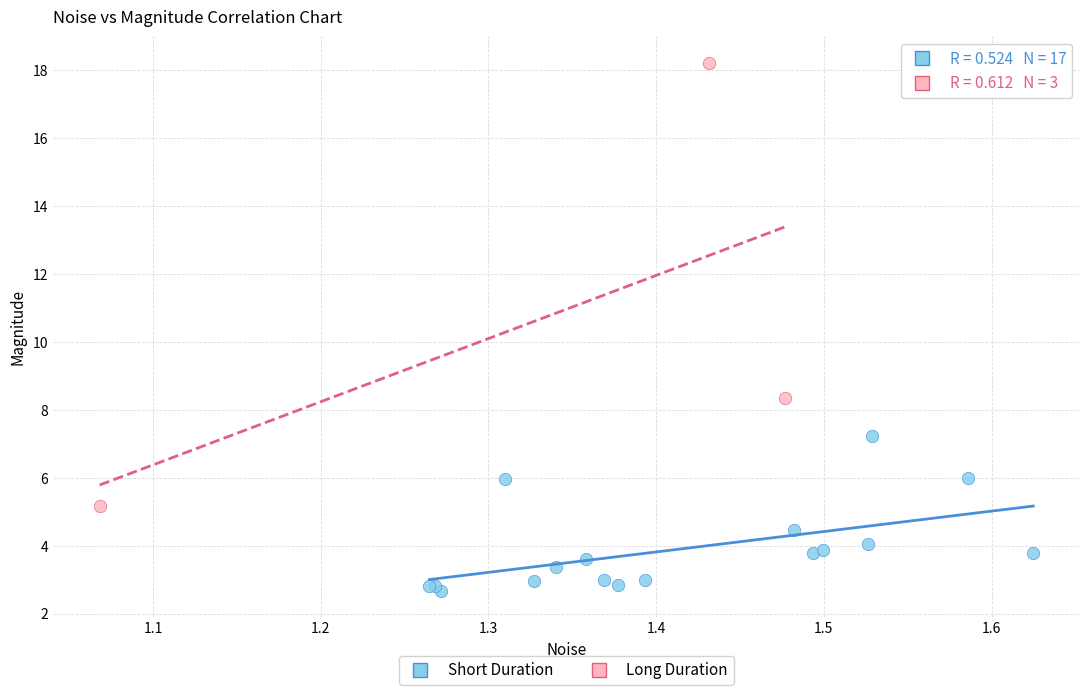

Which series has the widest spread of Y values?

Long Duration